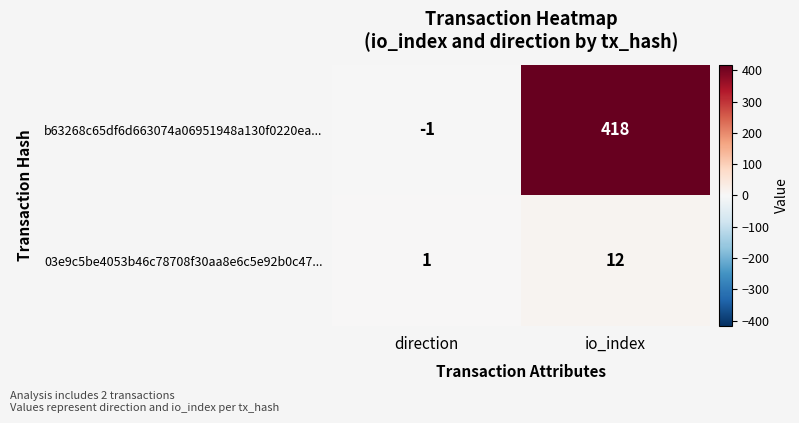

What value does the b63268c65df6d663074a06951948a130f0220ea... series have at io_index, to the nearest 5?

420